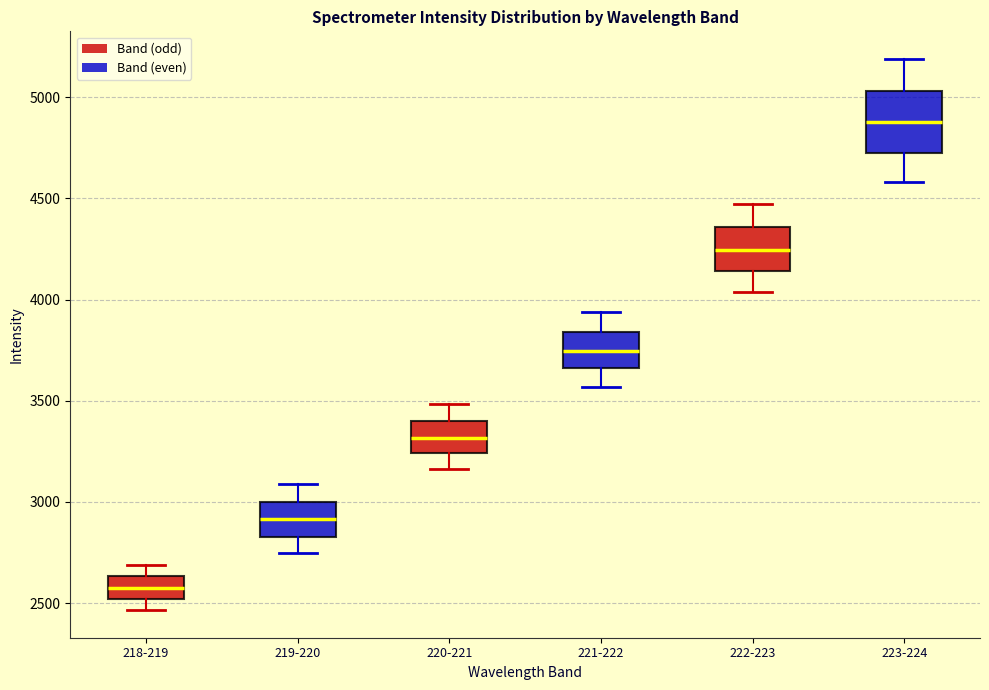

Reading left to right, transcribe this box plot: for each box, give where its median line is, the range the box spans, and where its two whiskers end, as read against the y-axis. The values are not printed on the chart, so give them approximately, as read against the axis.

218-219: median 2550, box 2500 to 2650, whiskers 2450 to 2700
219-220: median 2900, box 2850 to 3000, whiskers 2750 to 3100
220-221: median 3300, box 3250 to 3400, whiskers 3150 to 3500
221-222: median 3750, box 3650 to 3850, whiskers 3550 to 3950
222-223: median 4250, box 4150 to 4350, whiskers 4050 to 4450
223-224: median 4900, box 4700 to 5050, whiskers 4600 to 5200